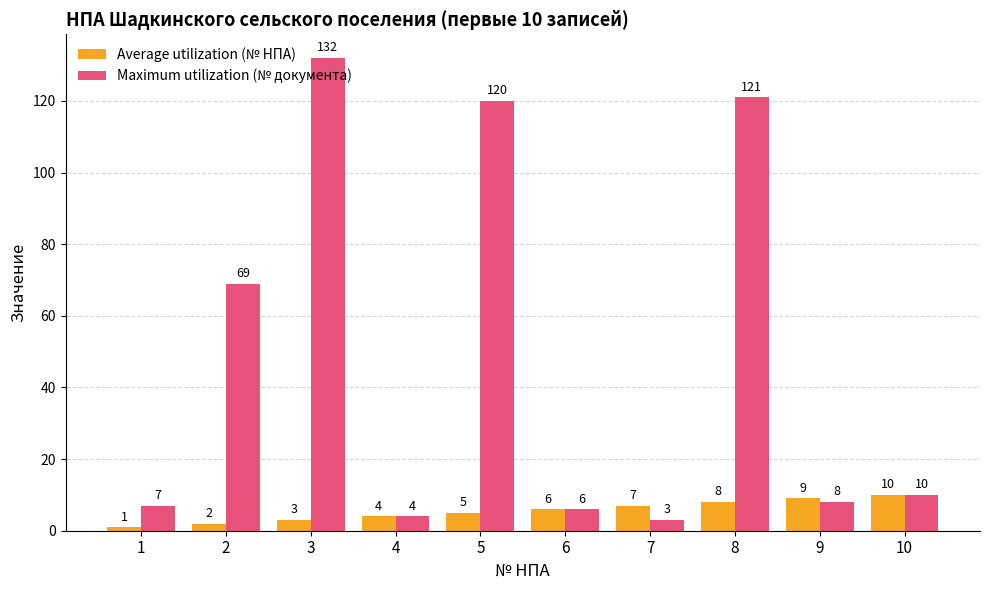

How many groups of bars are there?

10